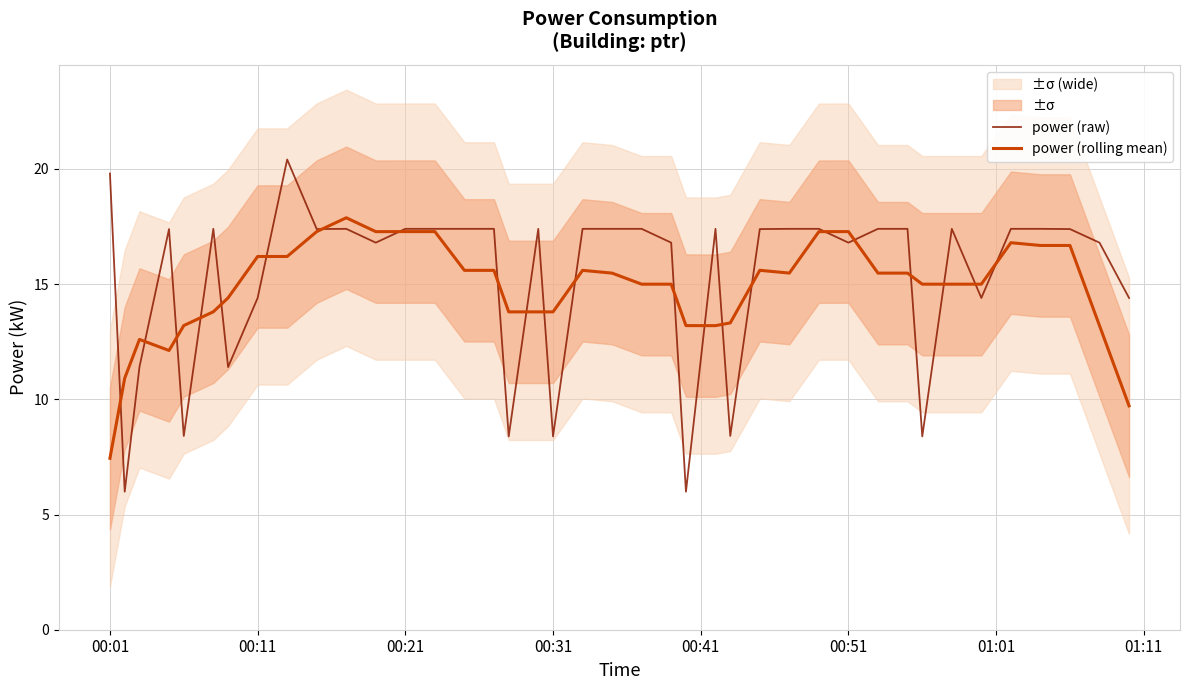

What is the average value of the power (rolling mean) series?

14.8